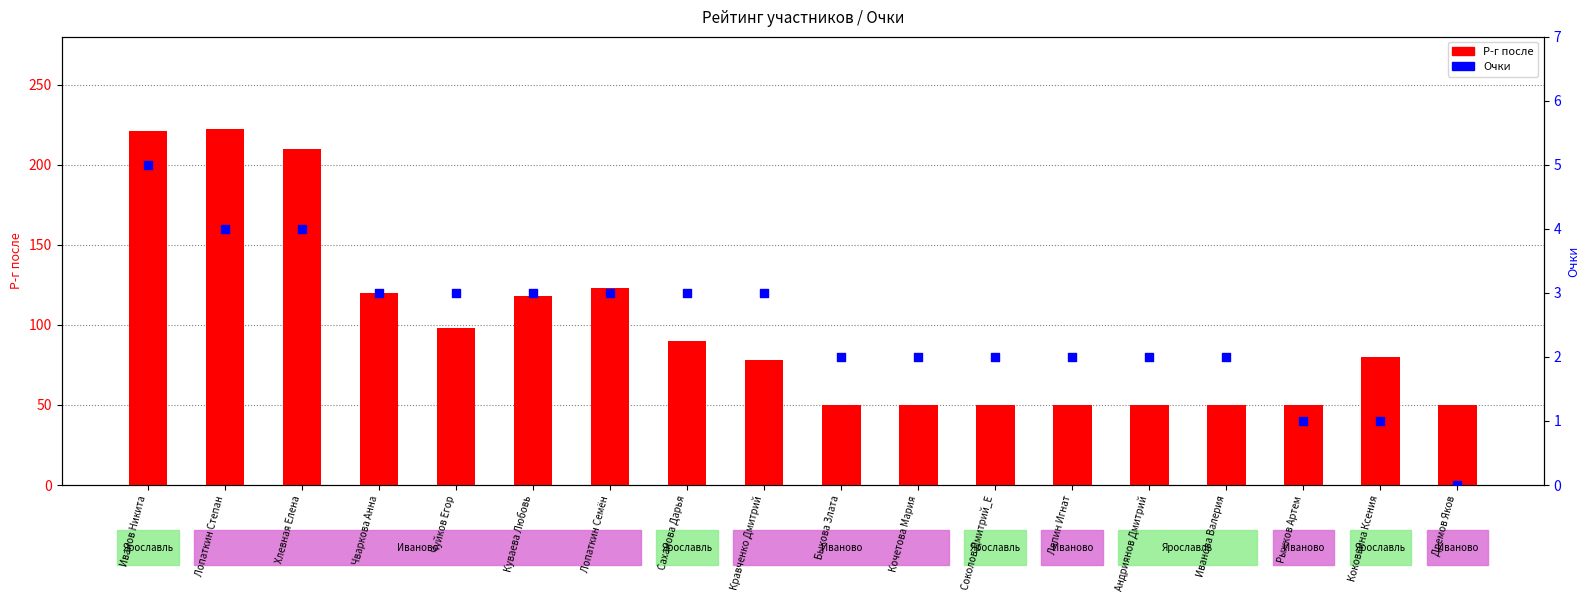

Which series contains the lowest Y value?

Очки